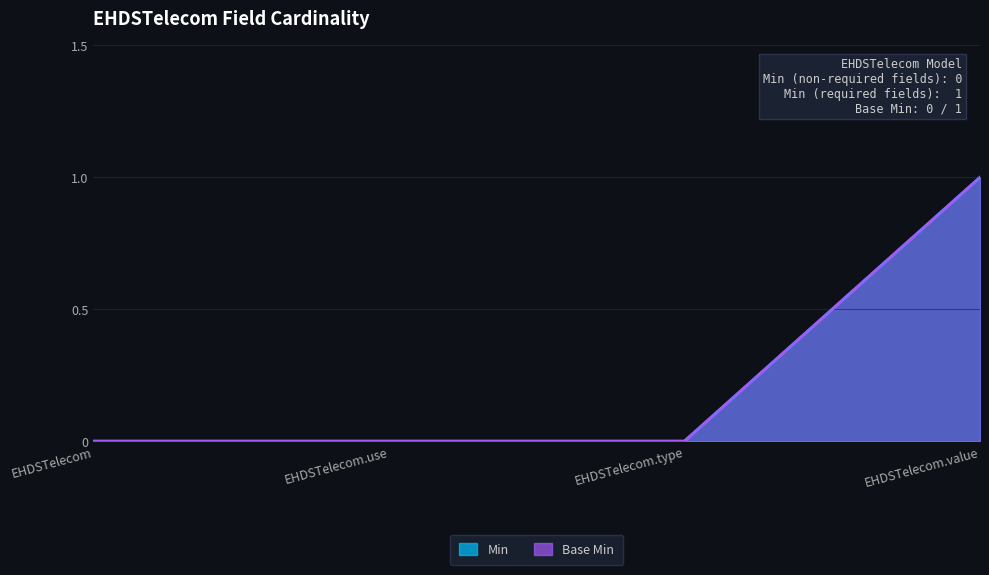

Count the number of data series in this chart.

2